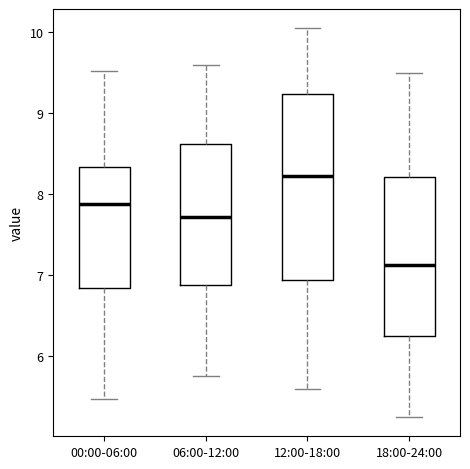

Reading left to right, transcribe this box plot: for each box, give where its median line is, the range the box spans, and where its two whiskers end, as read against the y-axis. The values are not printed on the chart, so give them approximately, as read against the axis.

00:00-06:00: median 7.9, box 6.8 to 8.3, whiskers 5.5 to 9.5
06:00-12:00: median 7.7, box 6.9 to 8.6, whiskers 5.8 to 9.6
12:00-18:00: median 8.2, box 6.9 to 9.2, whiskers 5.6 to 10.1
18:00-24:00: median 7.1, box 6.3 to 8.2, whiskers 5.3 to 9.5